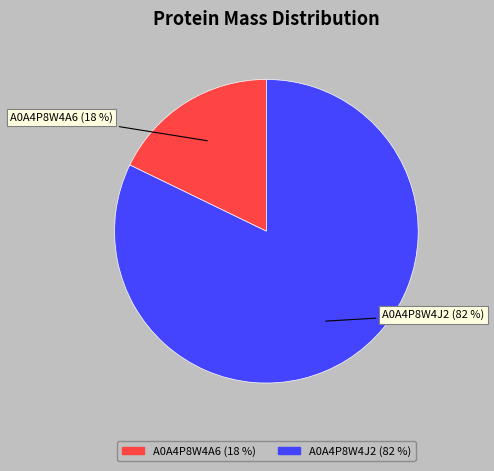

Between A0A4P8W4J2 and A0A4P8W4A6, which is larger?

A0A4P8W4J2